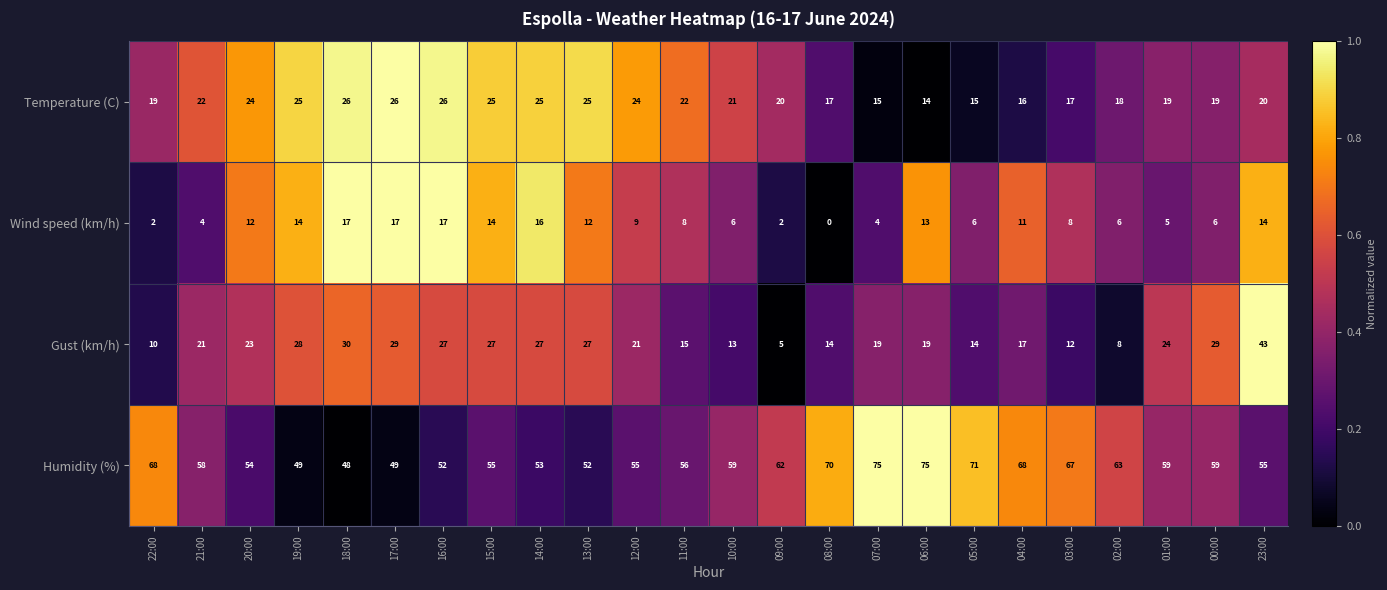

Which series has the largest total across all categories?

Humidity (%)